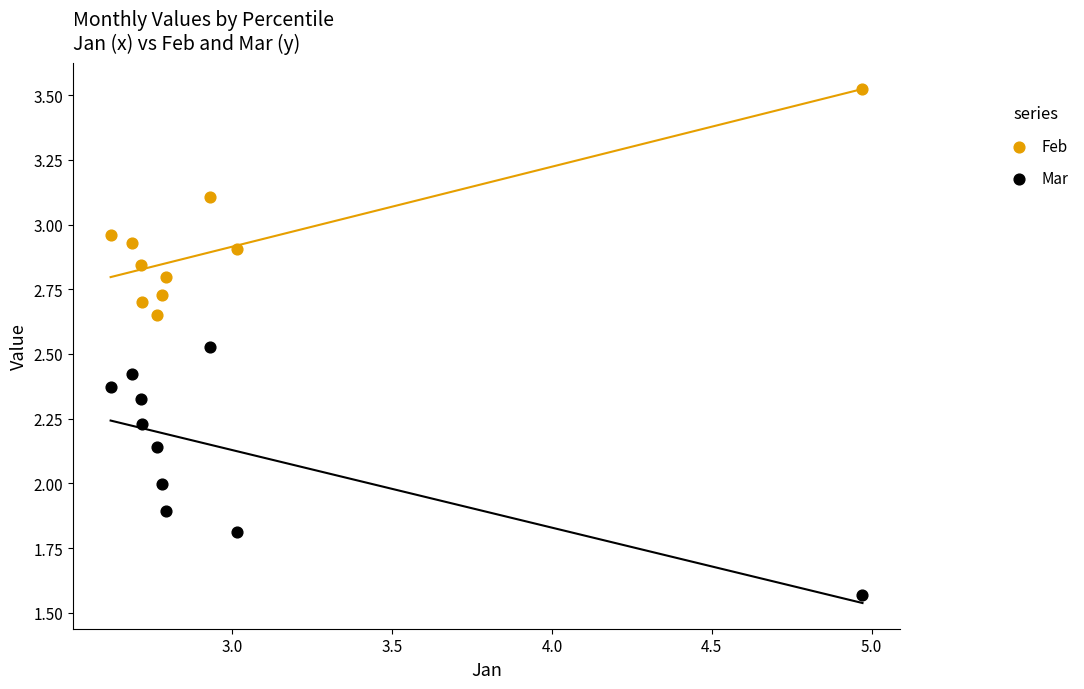

Which series contains the lowest Y value?

Mar